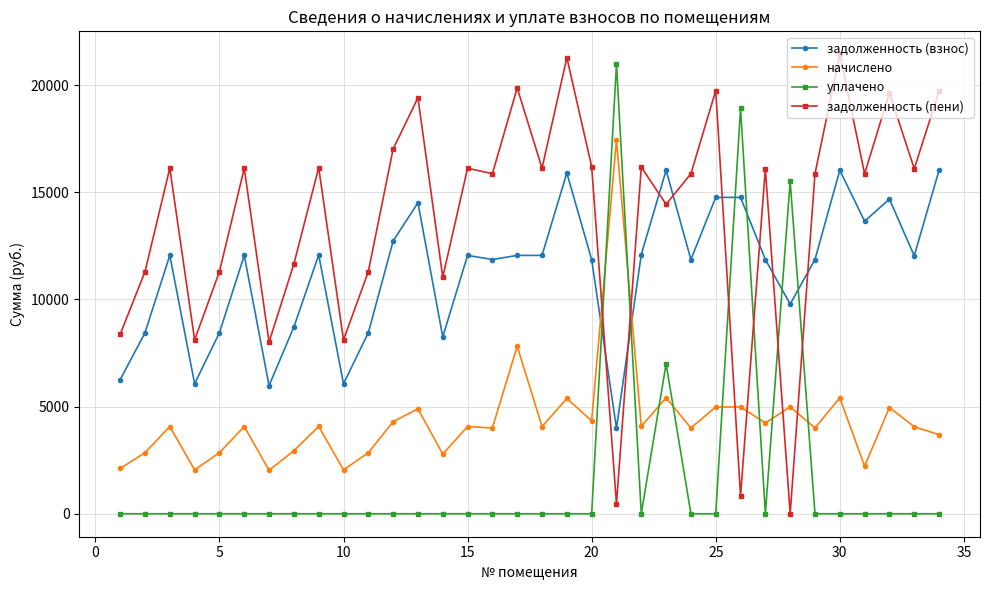

Does the chart have visible grid lines?

Yes